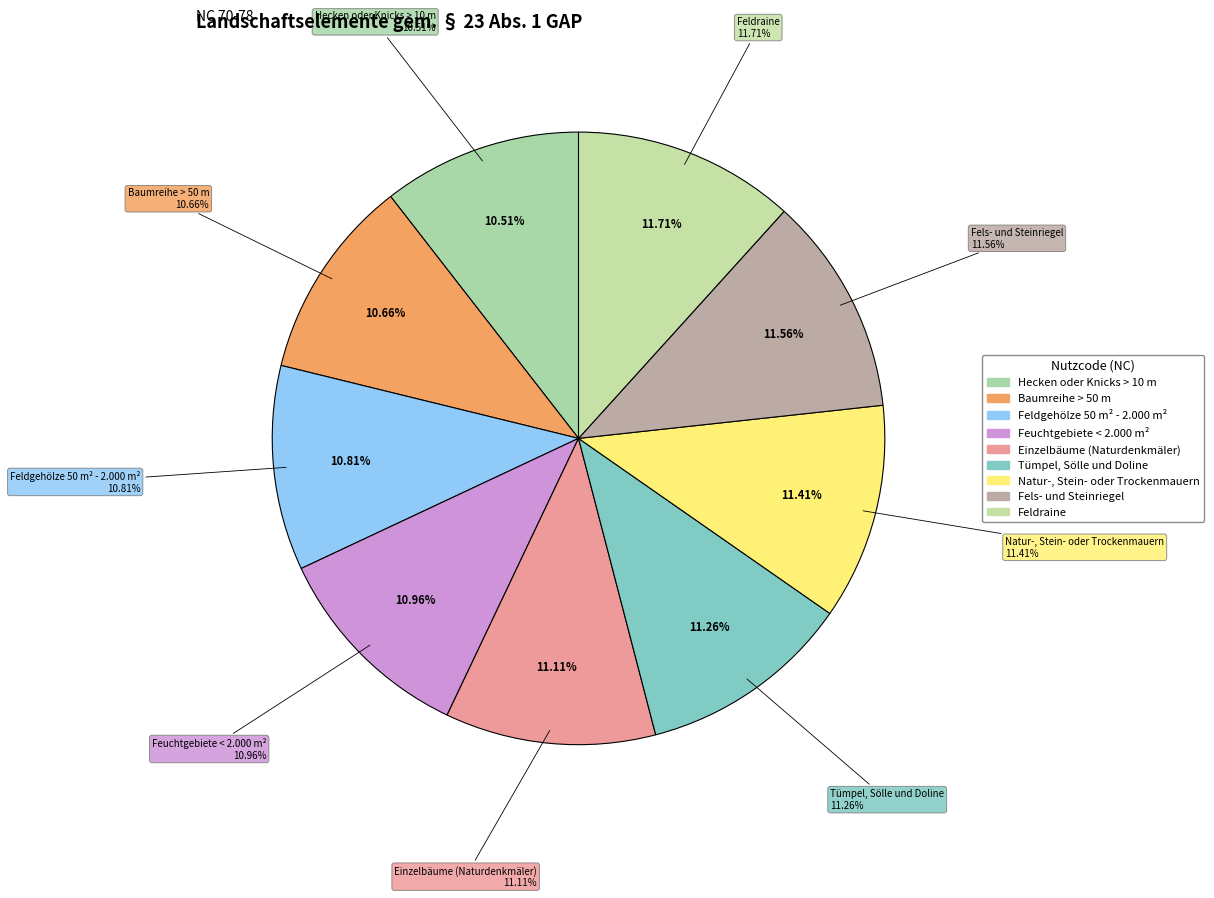

To the nearest percent, what is the average slice percentage?

11%